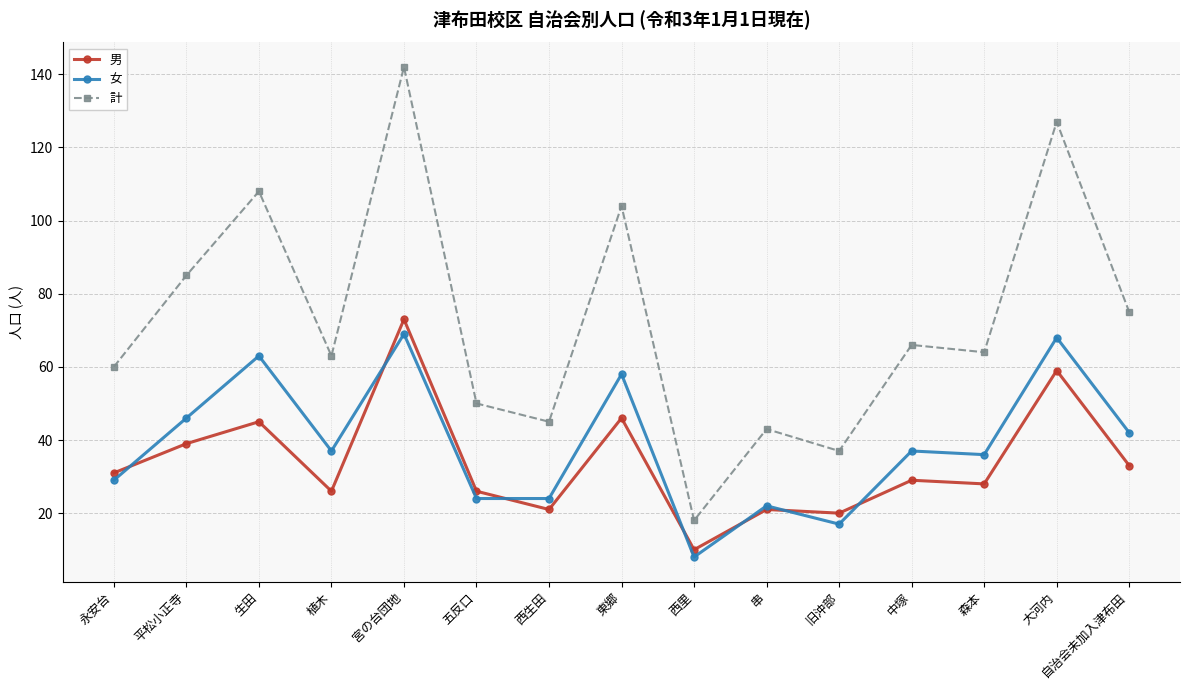

True or false: 女 has a value of 70 at 平松小正寺.

False